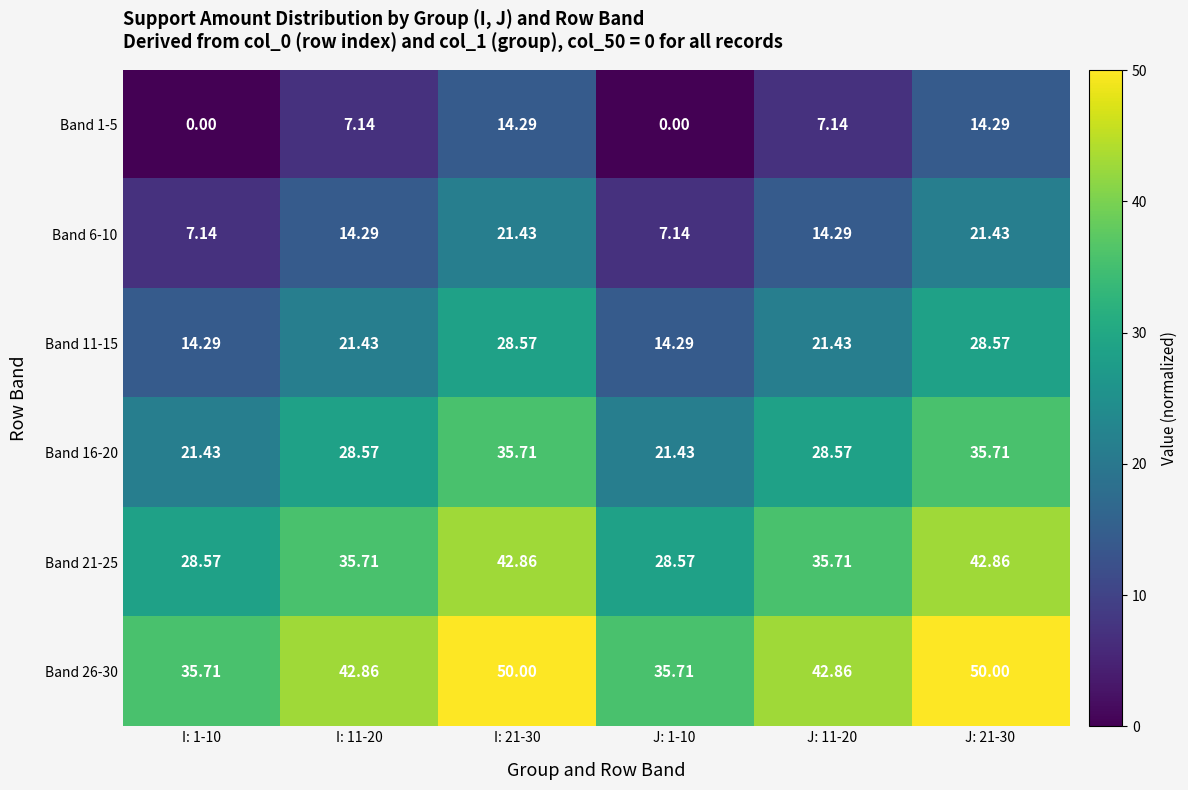

Is the value of Band 26-30 at J: 21-30 greater than the value of Band 6-10 at J: 11-20?

Yes